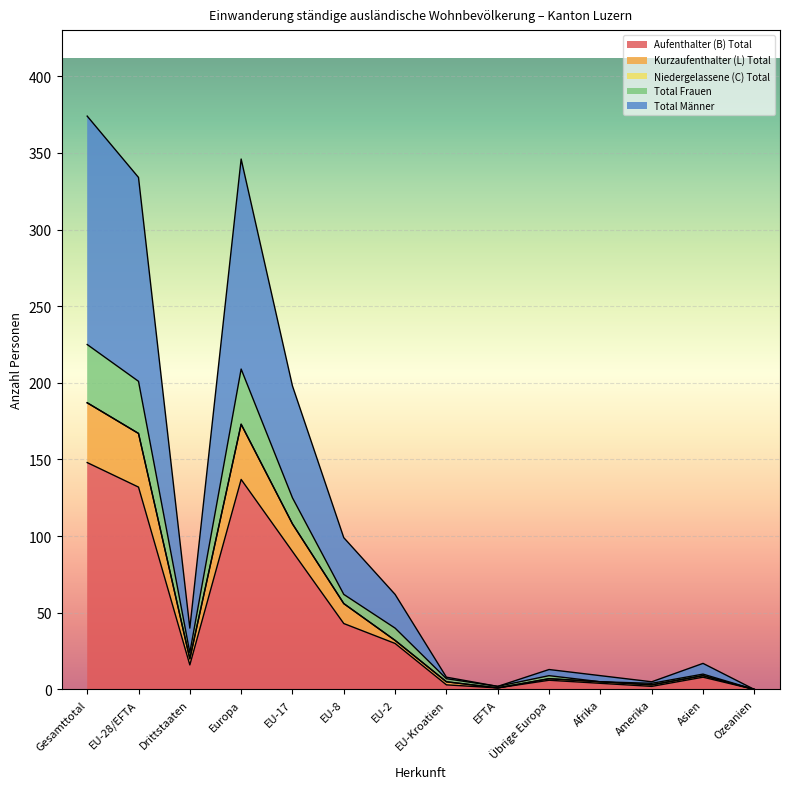

At which label is Aufenthalter (B) Total closest to 74?

EU-17